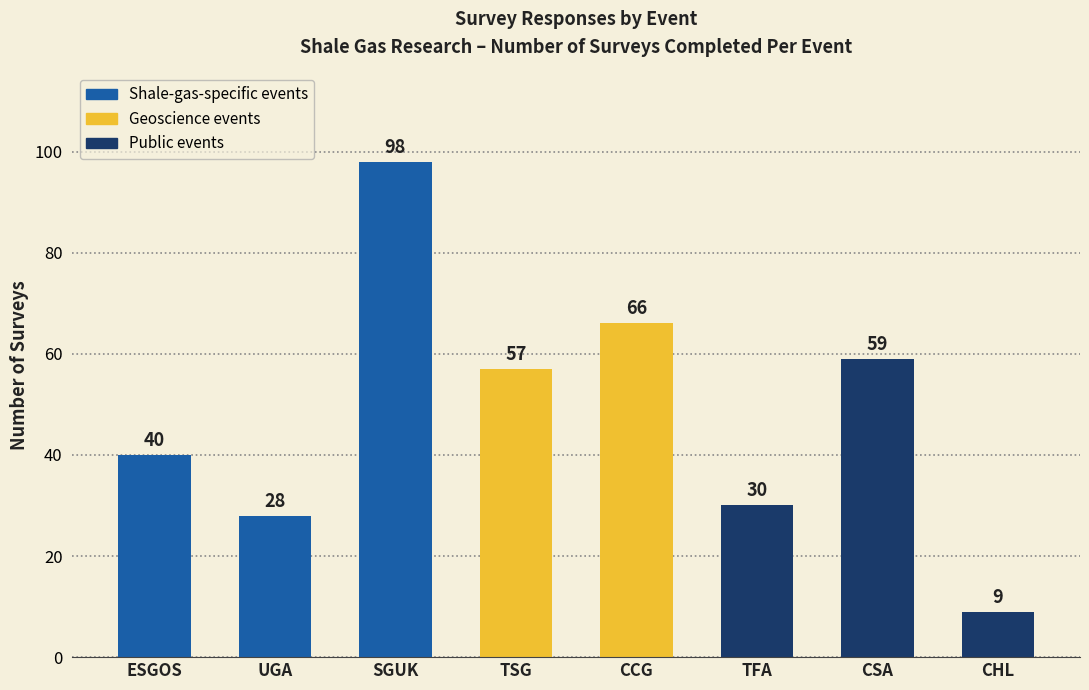

What is the sum of the values at CSA and TFA?

89